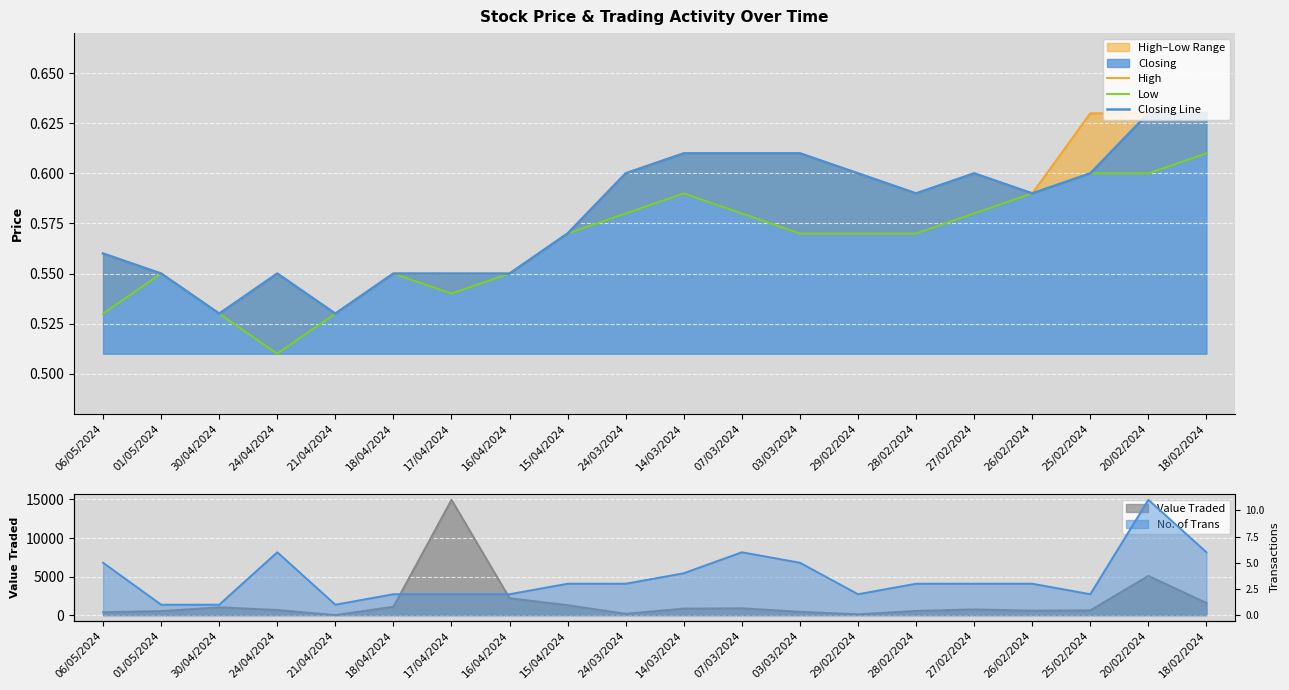

Reading left to right, extract all data points from this chart.

High: 0.6	0.6	0.5	0.6	0.5	0.6	0.6	0.6	0.6	0.6	0.6	0.6	0.6	0.6	0.6	0.6	0.6	0.6	0.6	0.6
Low: 0.5	0.6	0.5	0.5	0.5	0.6	0.5	0.6	0.6	0.6	0.6	0.6	0.6	0.6	0.6	0.6	0.6	0.6	0.6	0.6
Closing Line: 0.6	0.6	0.5	0.6	0.5	0.6	0.6	0.6	0.6	0.6	0.6	0.6	0.6	0.6	0.6	0.6	0.6	0.6	0.6	0.6